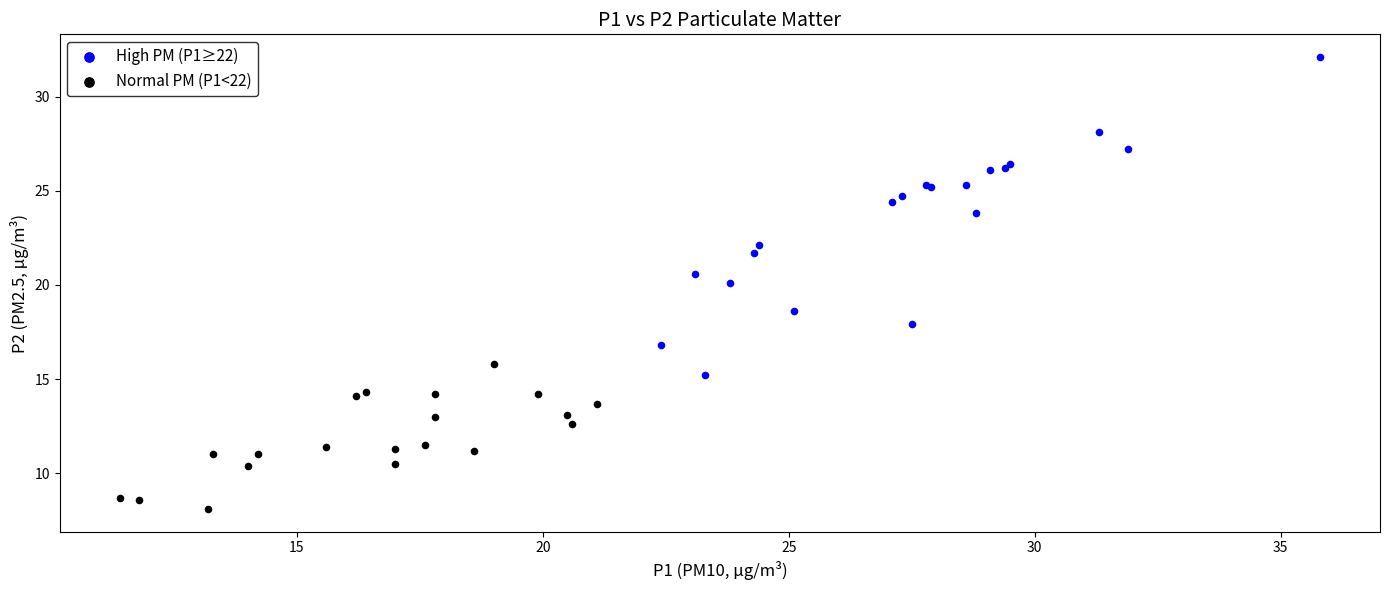

Which series reaches the minimum Y coordinate?

Normal PM (P1<22)